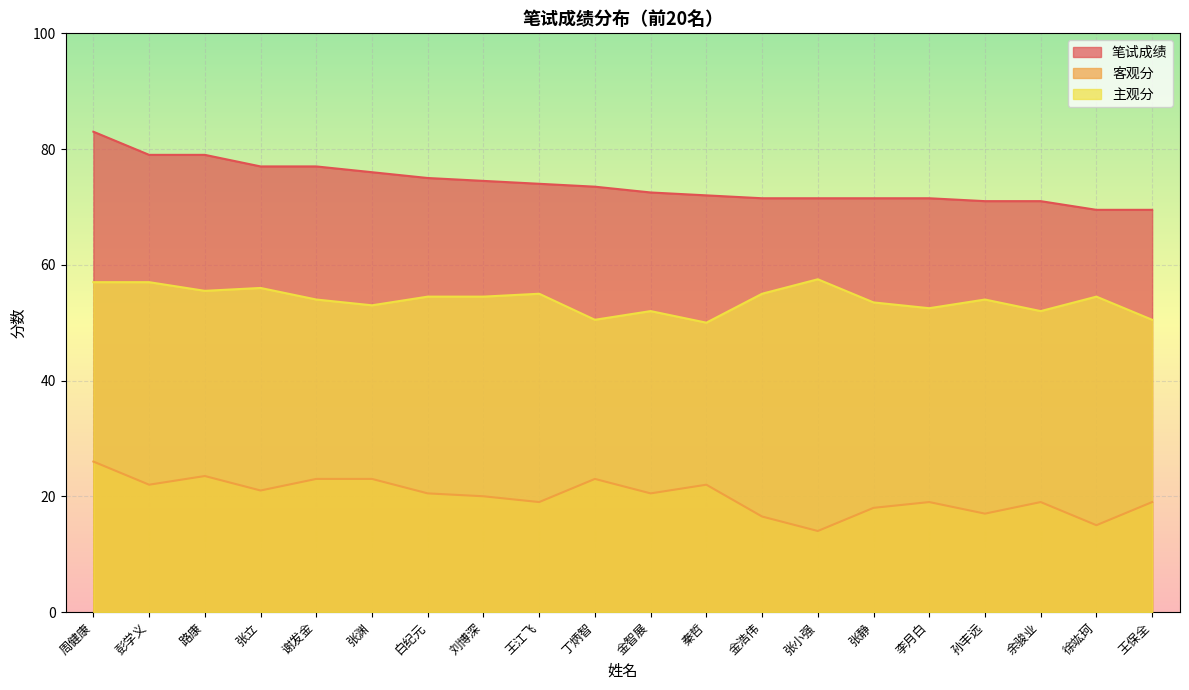

How many lines are shown in the chart?

3